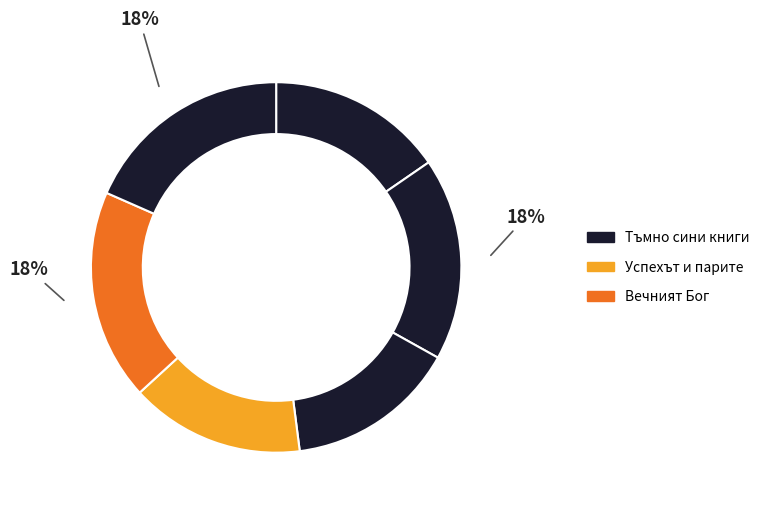

How many segments does this pie chart have?

6